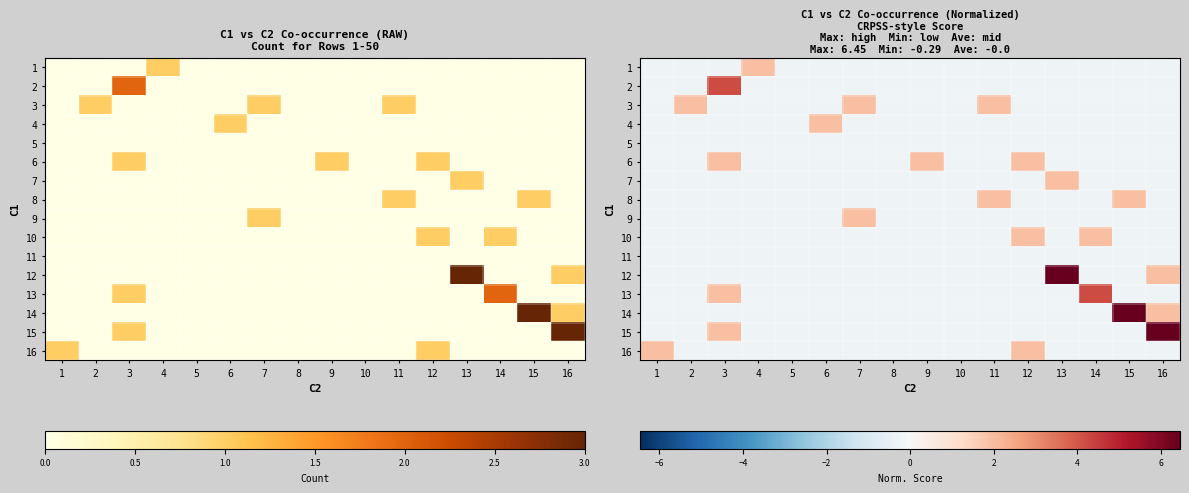

The 4 series shows 3.4 at 6. True or false?

False